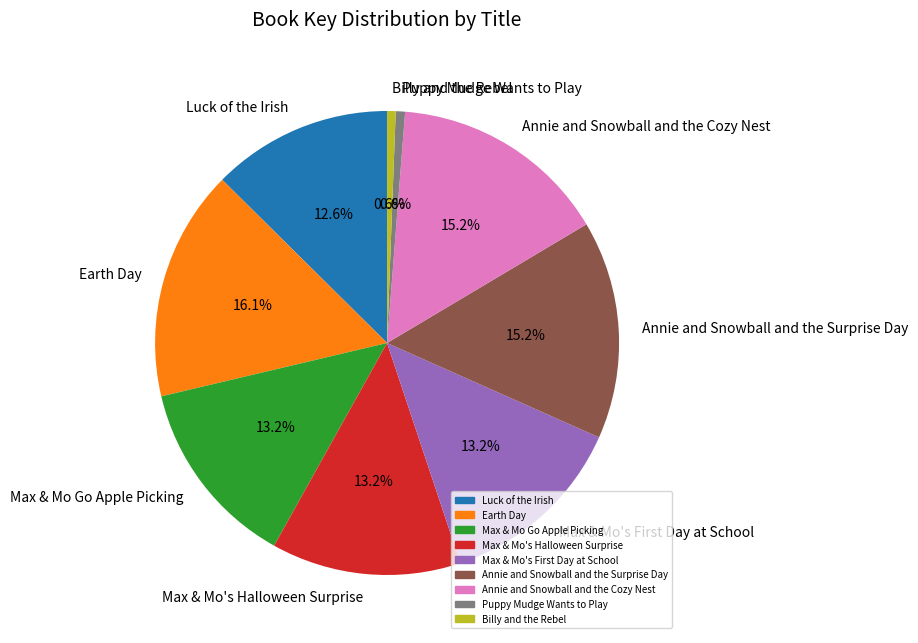

Does Annie and Snowball and the Surprise Day account for over 50% of the chart?

No